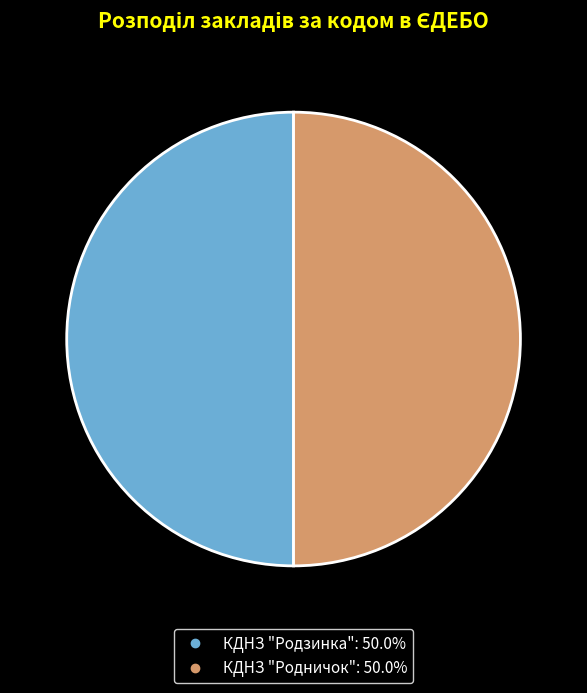

True or false: КДНЗ "Родзинка" accounts for 50% of the total.

True